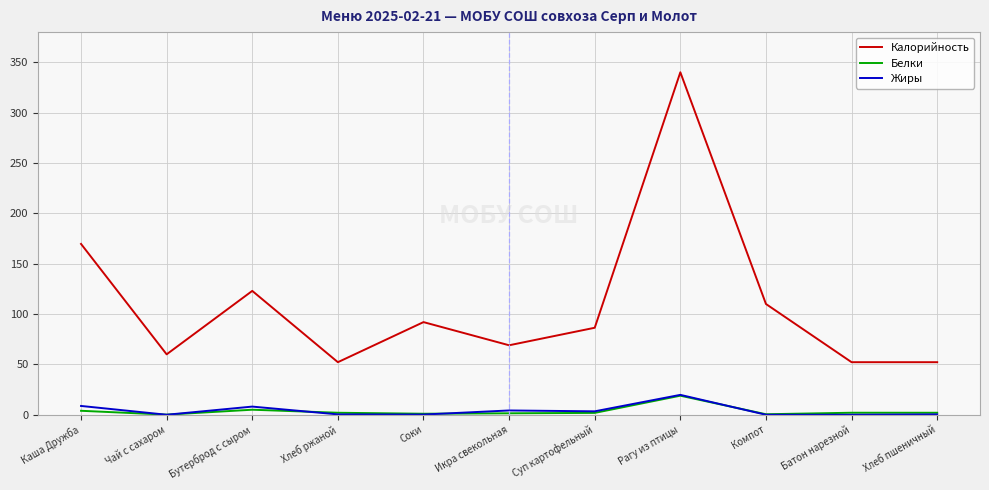

What is the difference between the second highest and minimum values in the Жиры series?

8.7